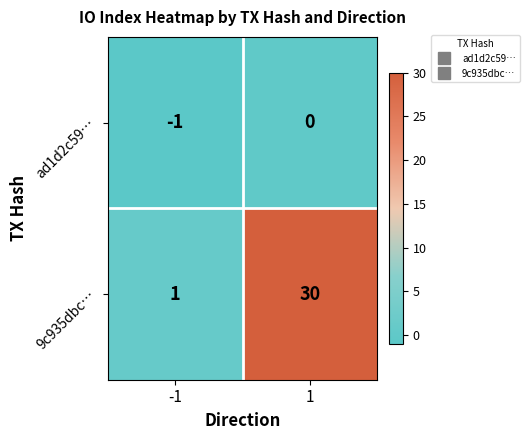

The value of 9c935dbc… at -1 is 1. True or false?

True